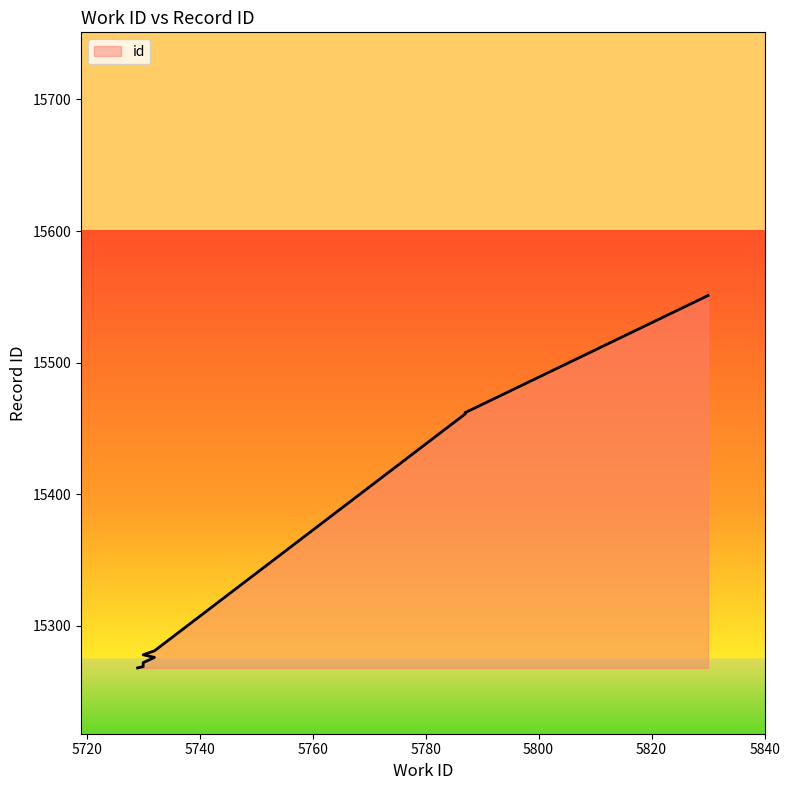

What is the change in value from 5730 to 5732?

+12